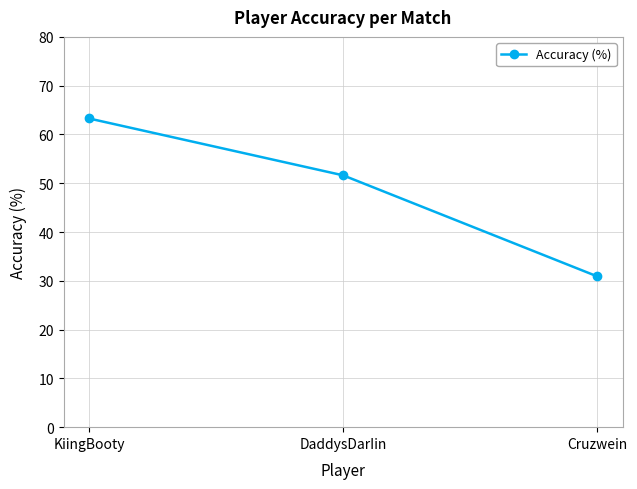

What is the change in value from DaddysDarIin to Cruzwein?

-20.7